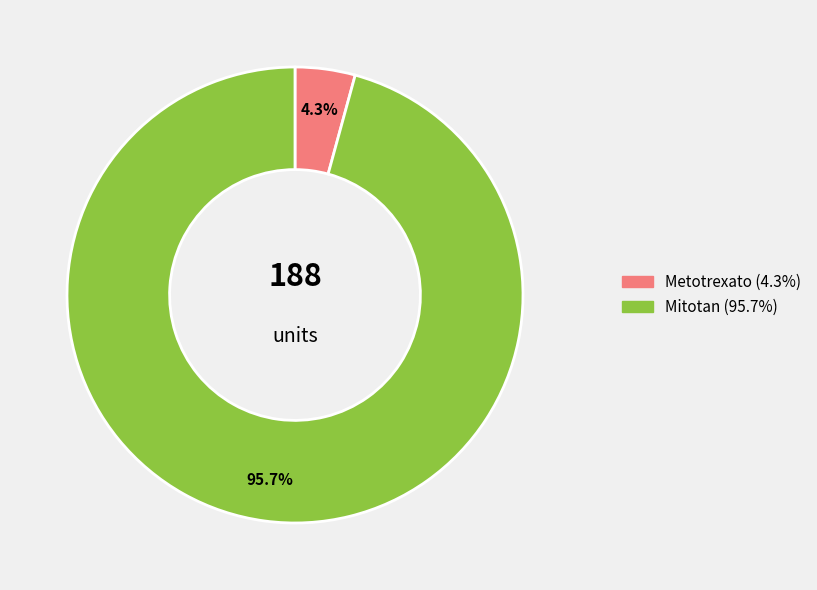

Is there any slice that represents more than half of the pie?

Yes